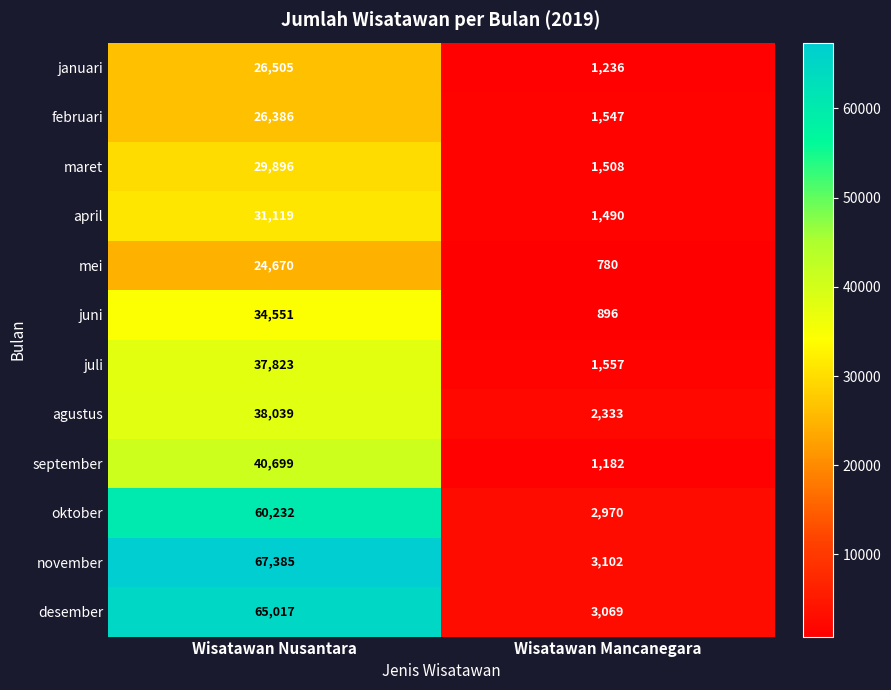

True or false: februari has a value of 2494 at Wisatawan Mancanegara.

False